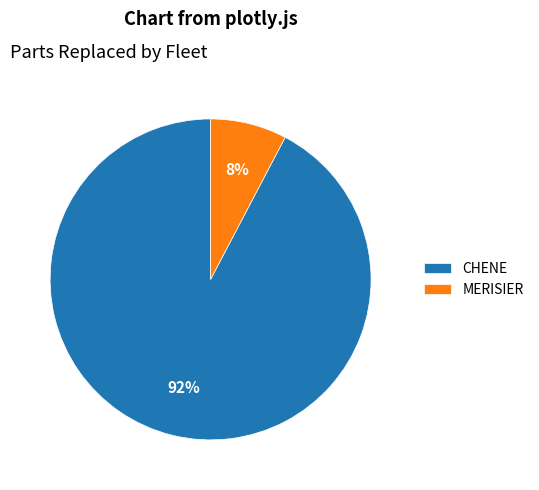

To the nearest percent, what portion does CHENE represent?

92%